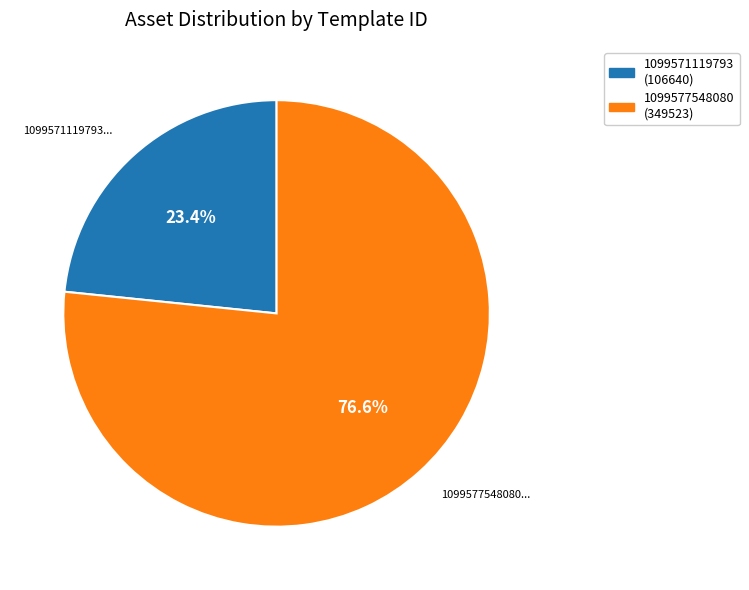

What is the largest slice in the pie chart?

1099577548080